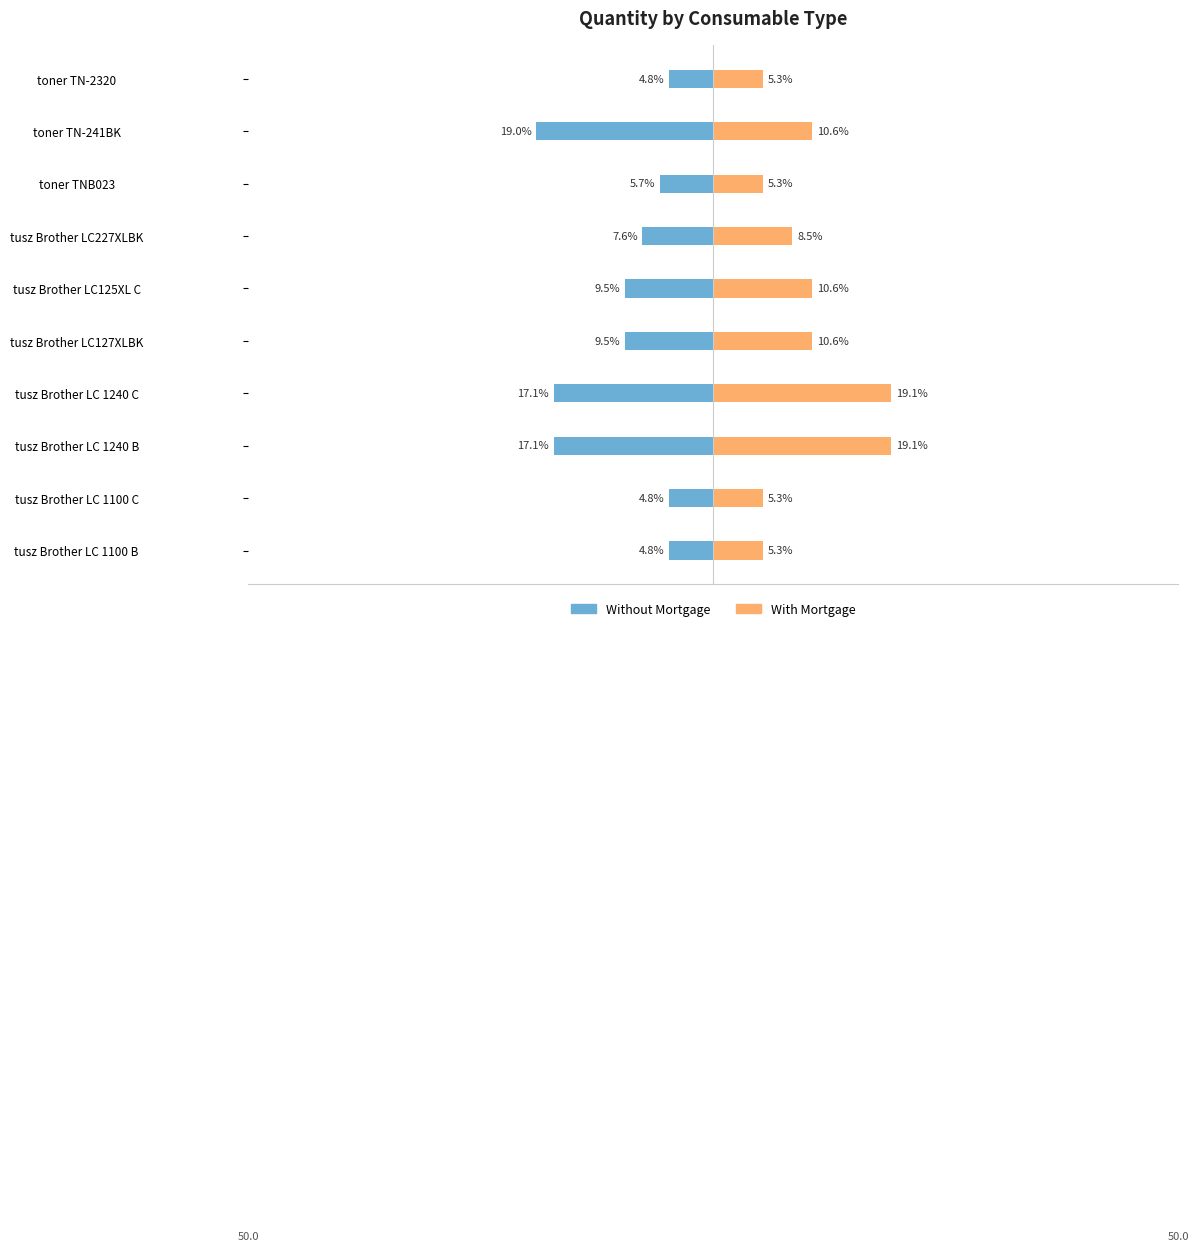

Rank the series by their maximum value, from highest to lowest.

With Mortgage, Without Mortgage